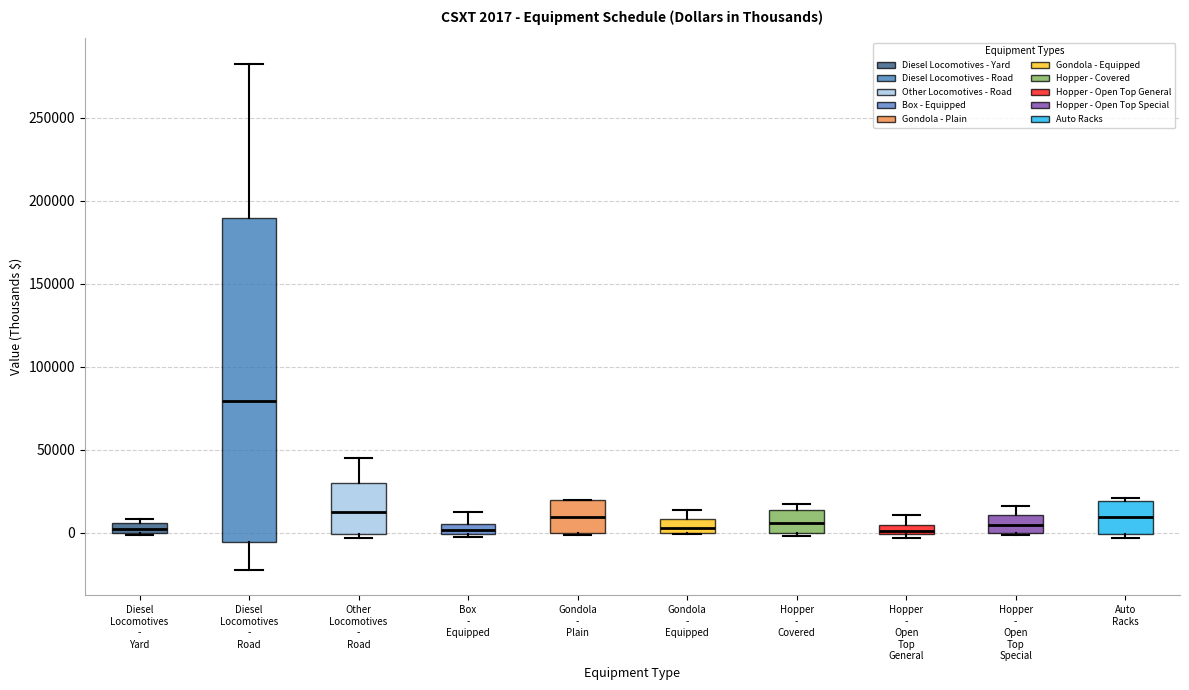

Comparing the boxes themselves (not the whiskers), which one is the tallest?

Diesel Locomotives - Road